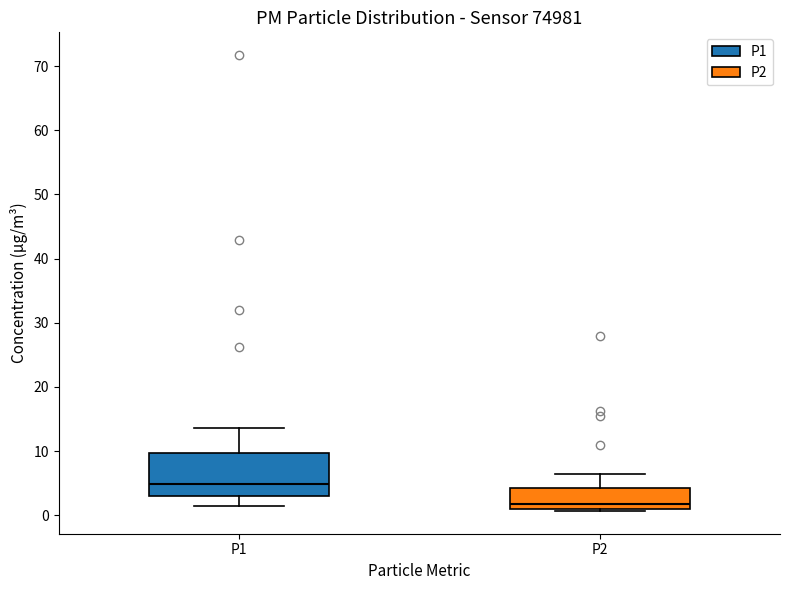

Reading left to right, read every box against the y-axis: the position of its median line, the range the box covers, and the ends of its whiskers. The values are not printed on the chart, so give them approximately, as read against the axis.

P1: median 5, box 3 to 10, whiskers 1 to 14
P2: median 2, box 1 to 4, whiskers 1 (just below the box's lower edge) to 6